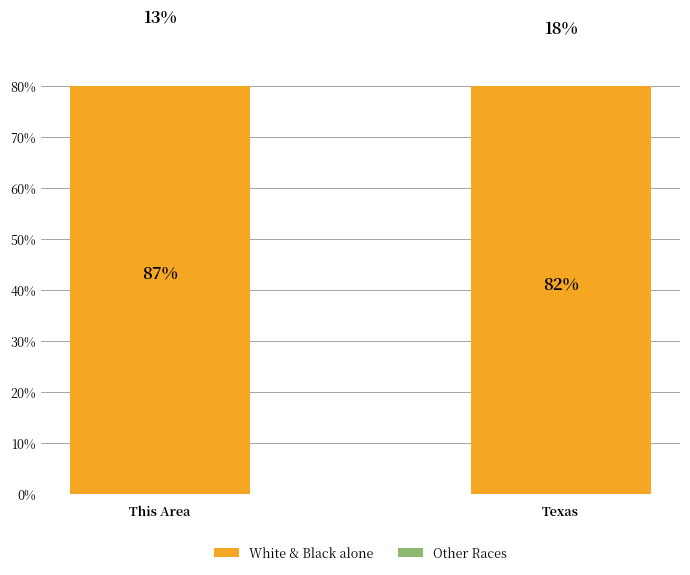

What is the approximate value of White & Black alone at This Area?

86.5